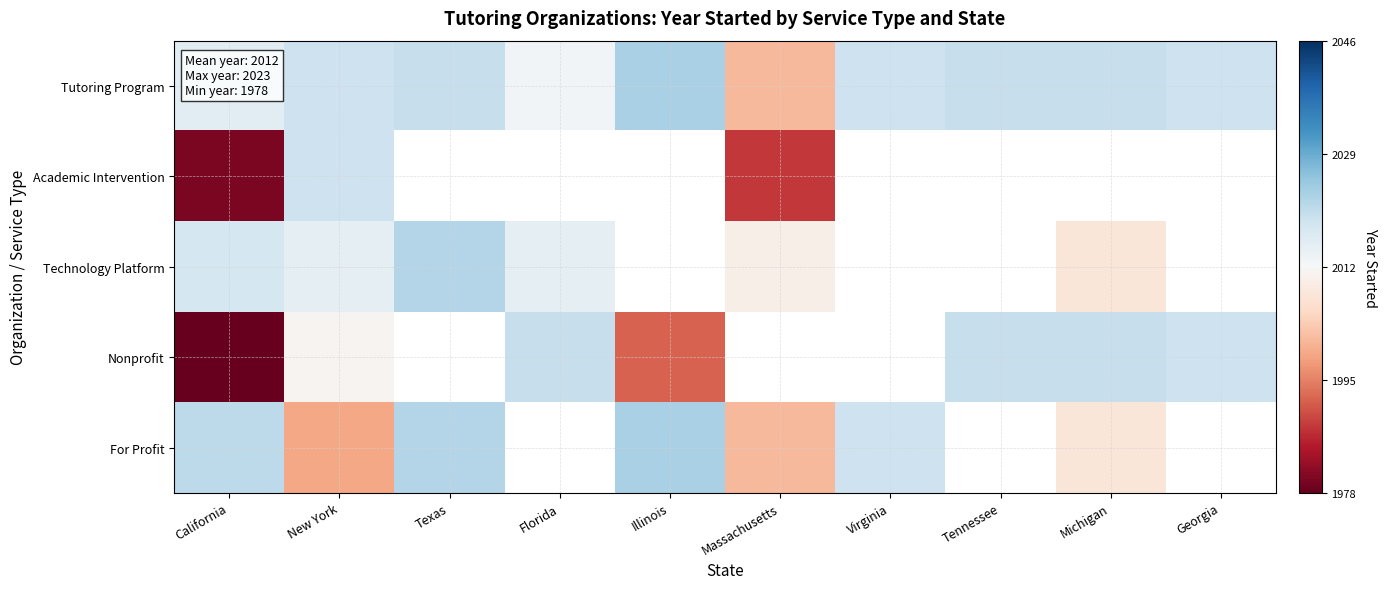

Which series has the largest range (max minus min)?

Nonprofit